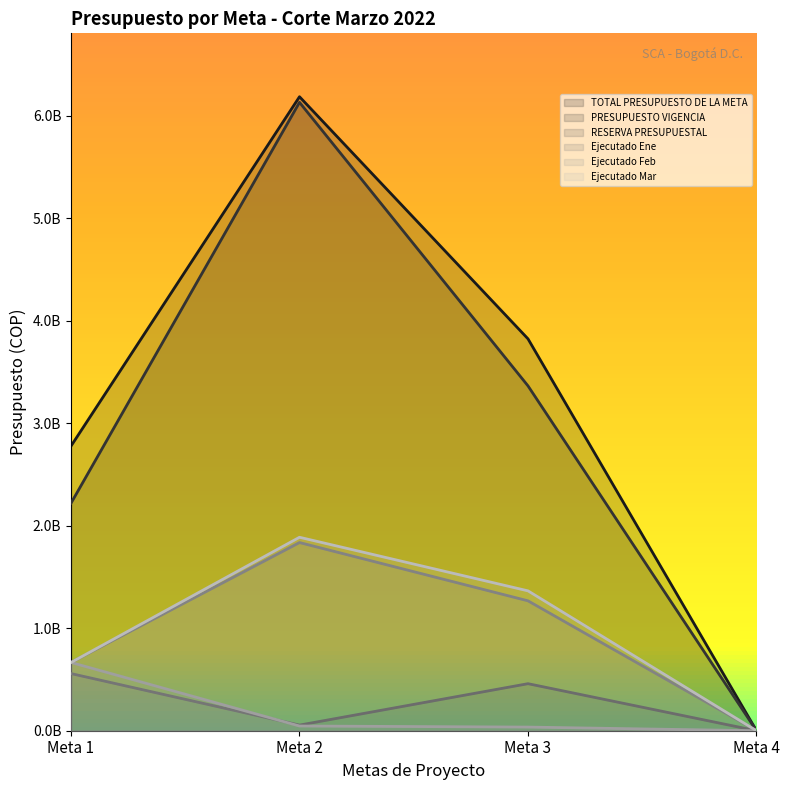

Reading right to left, what are all the values shown in this chart?

TOTAL PRESUPUESTO DE LA META: Meta 4=0	Meta 3=3823106849	Meta 2=6185295634	Meta 1=2777211926
PRESUPUESTO VIGENCIA: Meta 4=0	Meta 3=3364237000	Meta 2=6130432000	Meta 1=2219609000
RESERVA PRESUPUESTAL: Meta 4=0	Meta 3=458869849	Meta 2=54863634	Meta 1=557602926
Ejecutado Ene: Meta 4=0	Meta 3=1267319454	Meta 2=1835843000	Meta 1=665963000
Ejecutado Feb: Meta 4=0	Meta 3=35531417	Meta 2=45990566	Meta 1=665963000
Ejecutado Mar: Meta 4=0	Meta 3=1364606704	Meta 2=1887387966	Meta 1=665963000